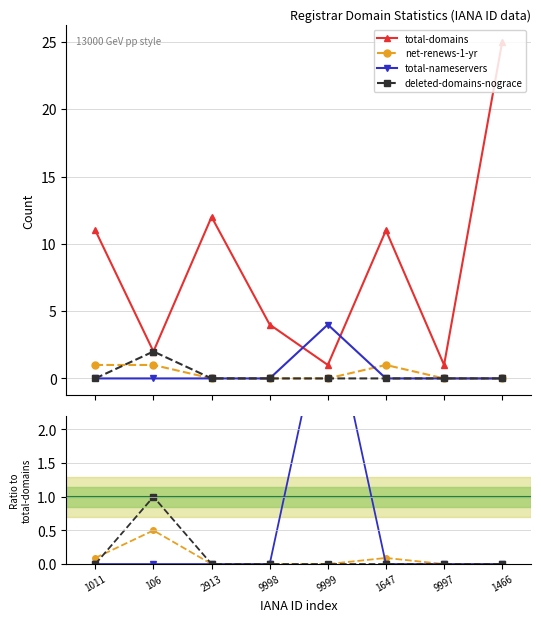

What is the approximate value of net-renews-1-yr at 1011?

0.1